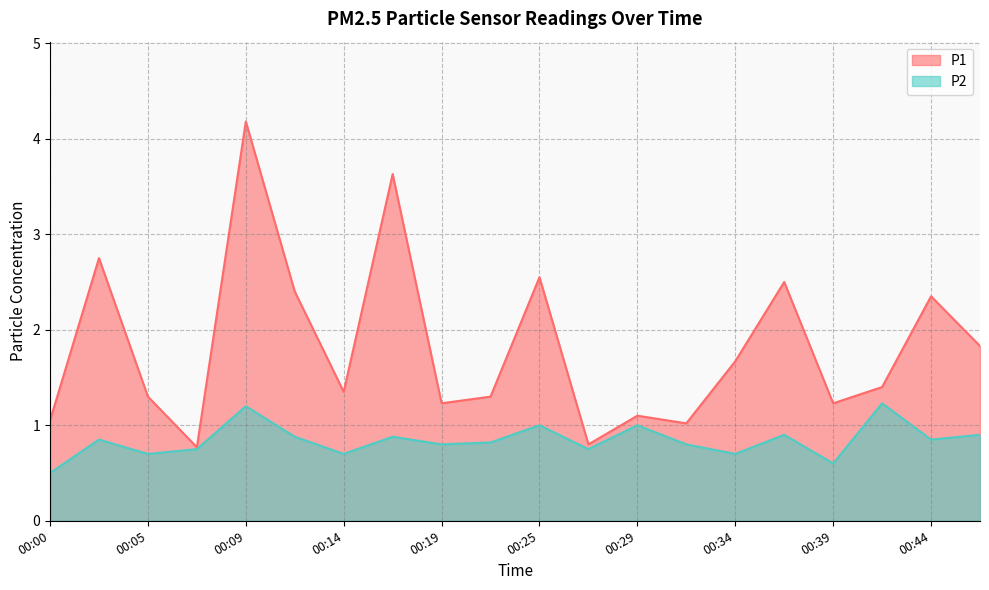

What is the value of the P2 point at the 3rd from the left?

0.7